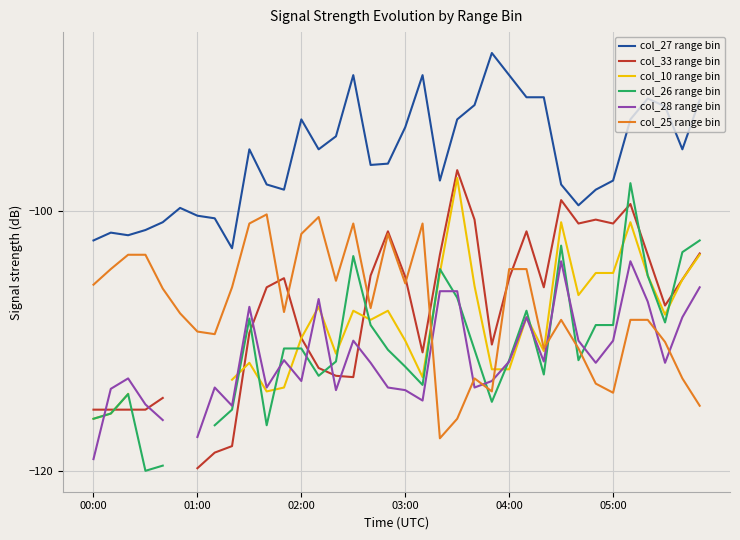

How many data points in col_25 range bin are less than -107?

19